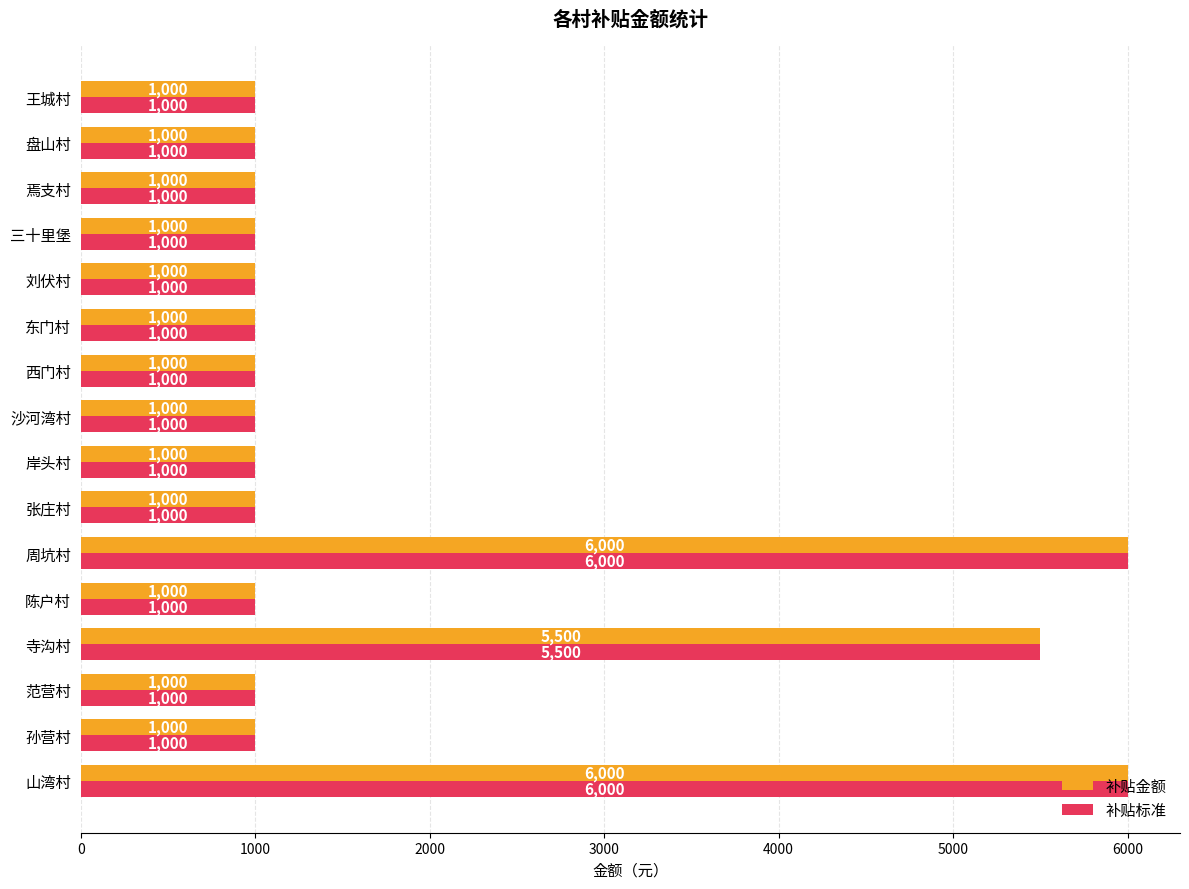

What is the minimum value for 补贴金额?

1000